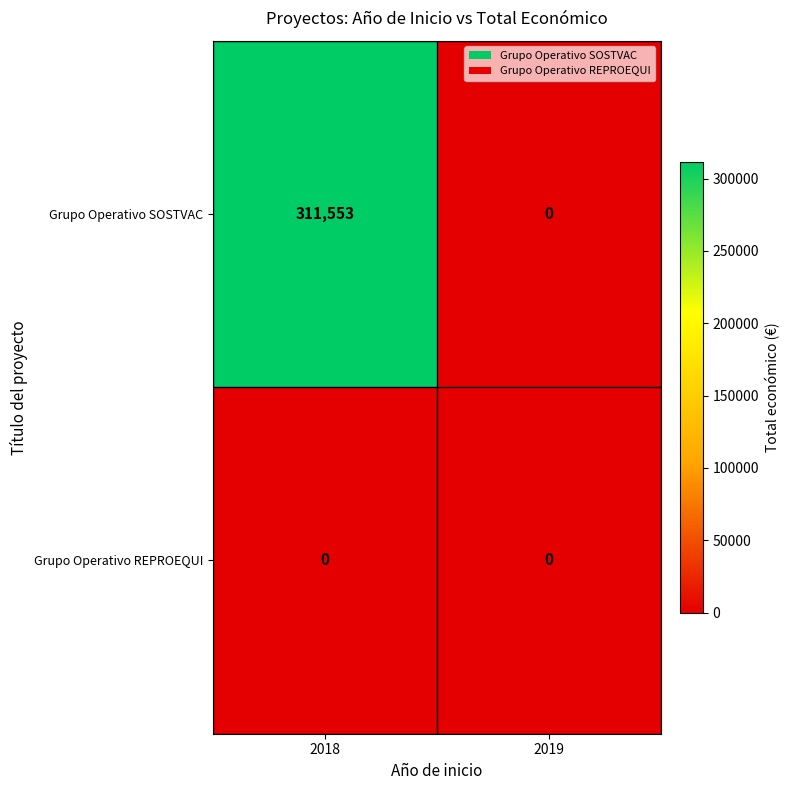

Which series has the largest total across all categories?

Grupo Operativo SOSTVAC